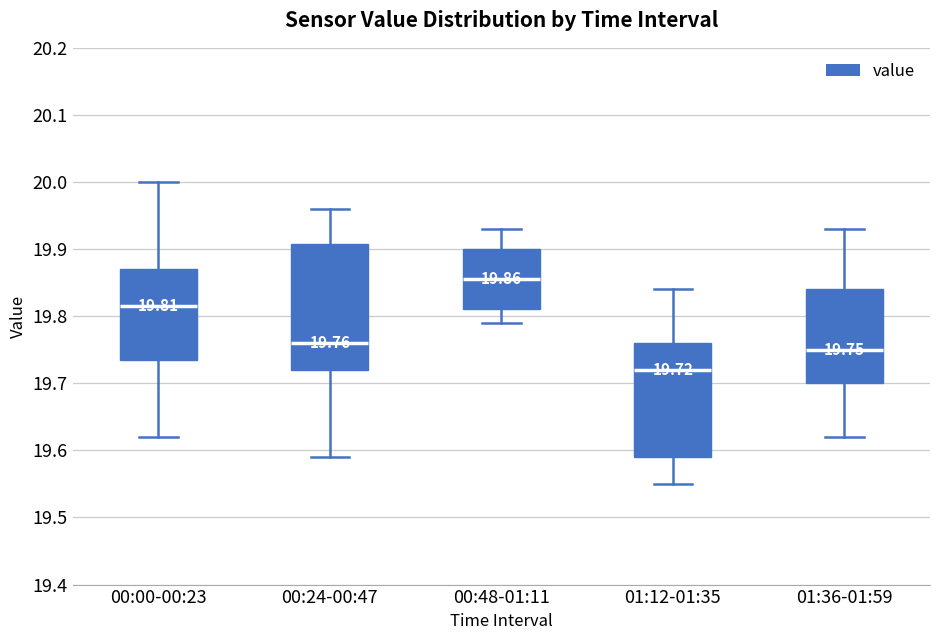

Which box is the tallest, from its lower edge to its upper edge?

00:24-00:47